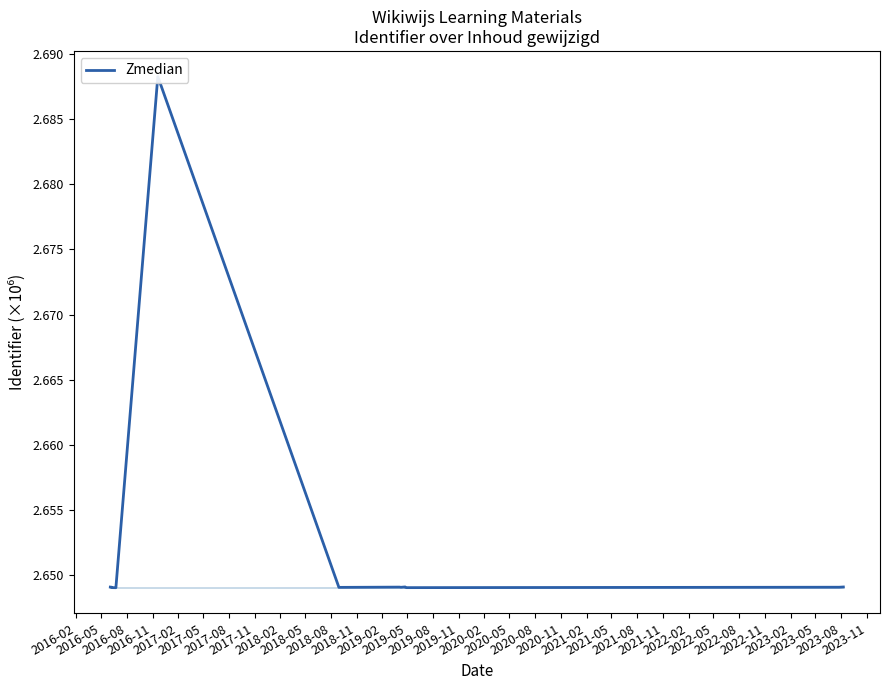

What is the maximum value shown in the chart?

2.7